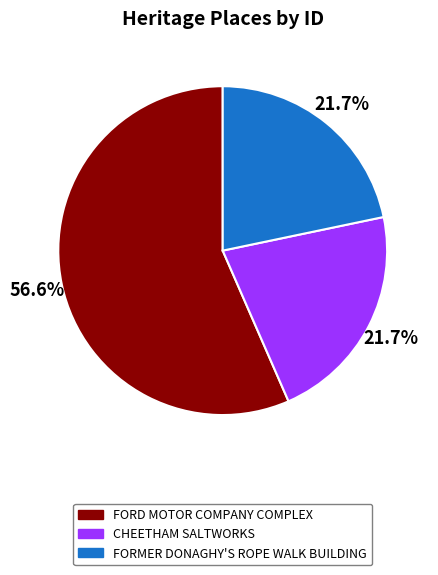

What is the majority slice?

FORD MOTOR COMPANY COMPLEX